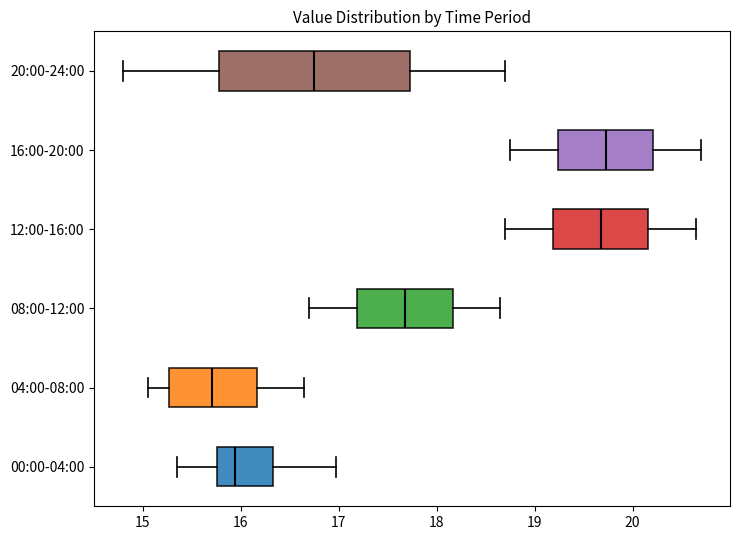

Which box has the furthest to the left median line?

04:00-08:00